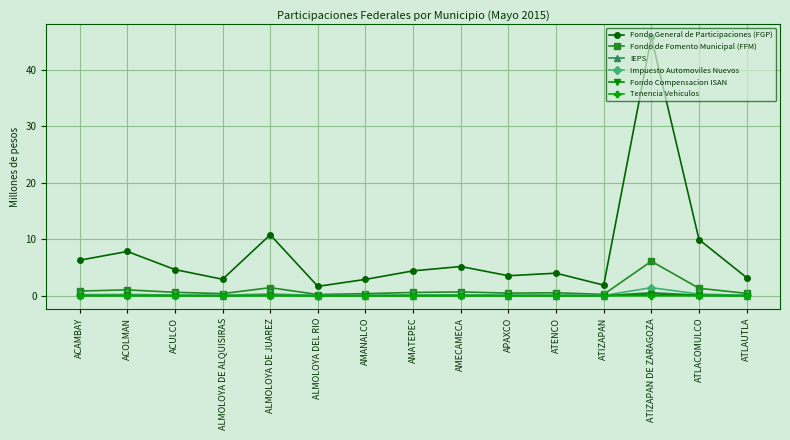

The Fondo General de Participaciones (FGP) series shows 1.1 at APAXCO. True or false?

False